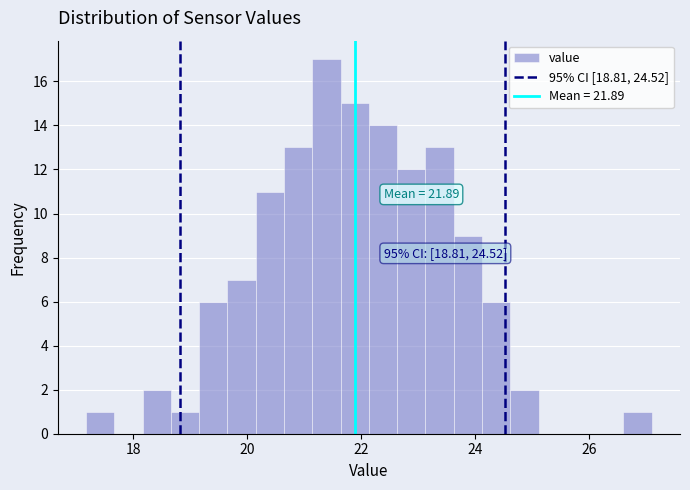

Read against the x-axis, roughly where is the centre of the tallest bar?

21.4